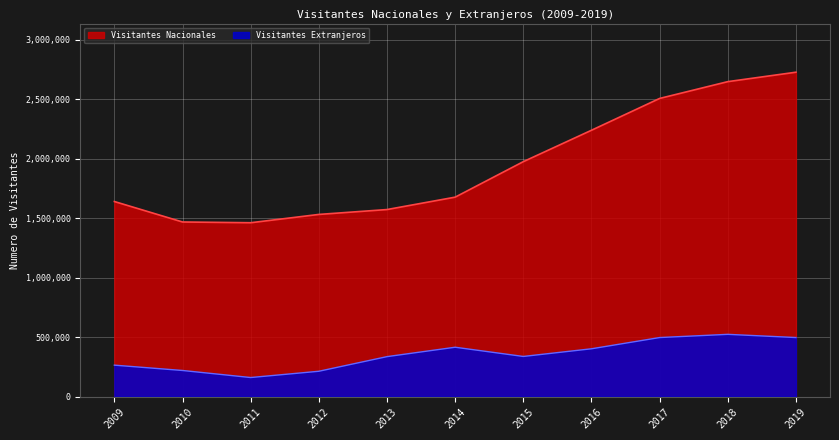

How many distinct data groups are displayed?

2